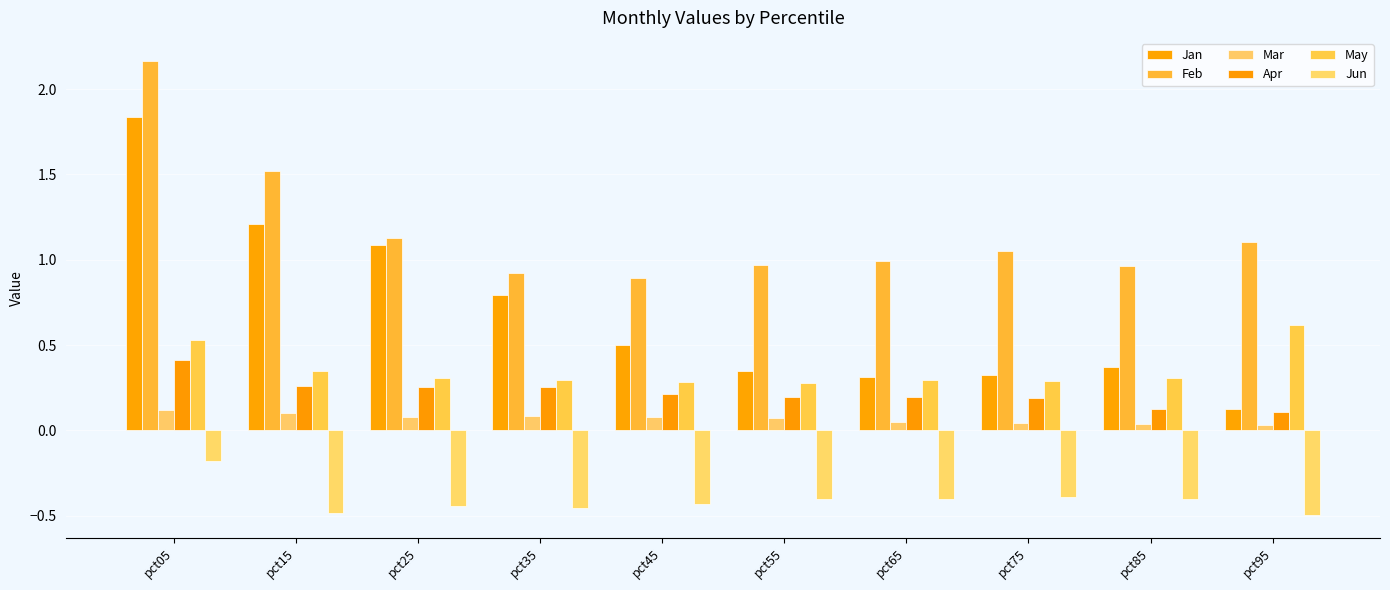

The value of Mar at pct85 is 0.0. True or false?

True